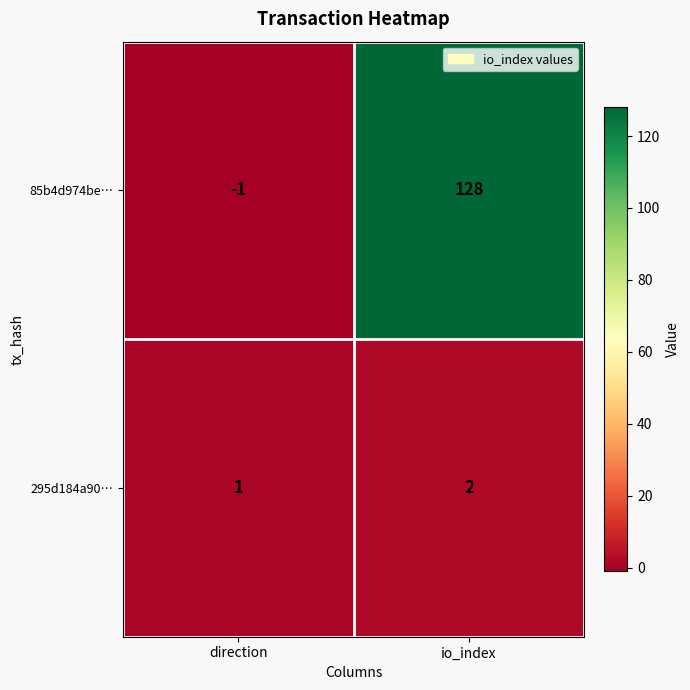

At which category is the sum across all series the highest?

io_index